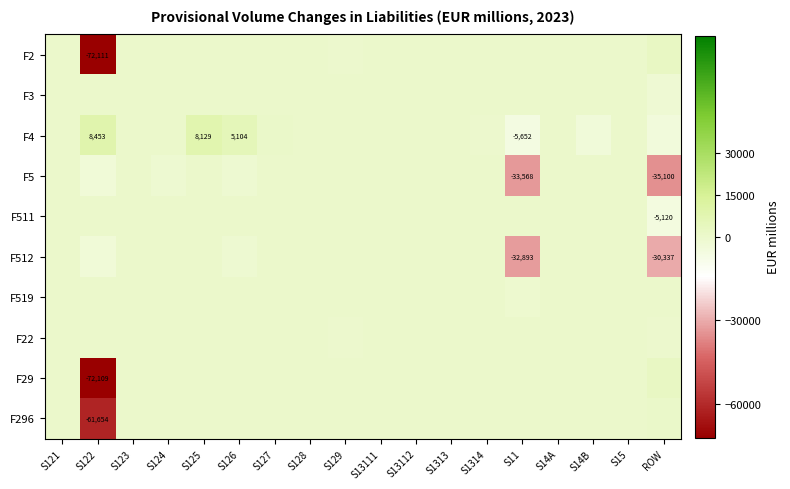

List the series in order of their peak value, lowest first.

F3, F511, F512, F22, F5, F519, F296, F2, F29, F4